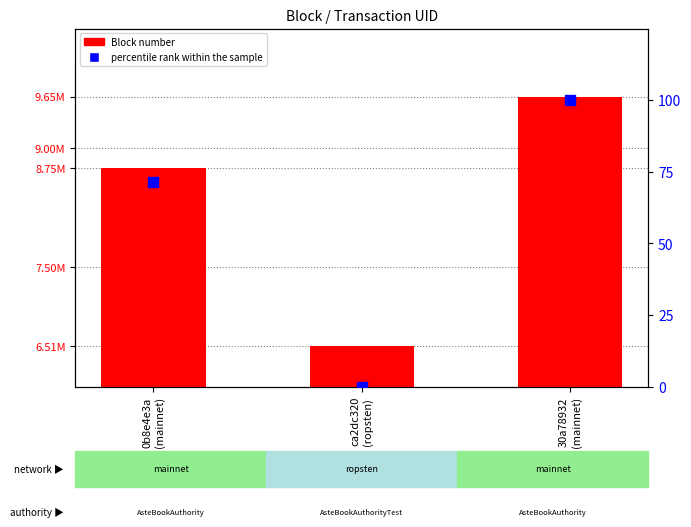

At how many categories does at least one series exceed 2527421?

3